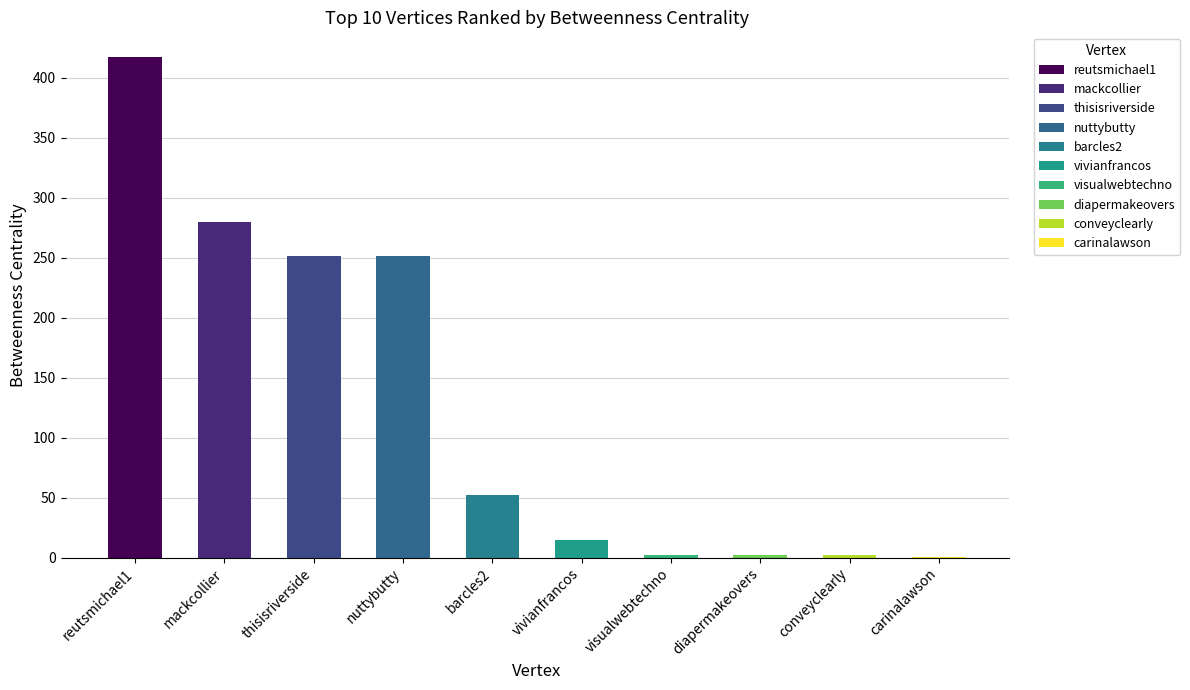

What is the greatest value displayed?

417.0